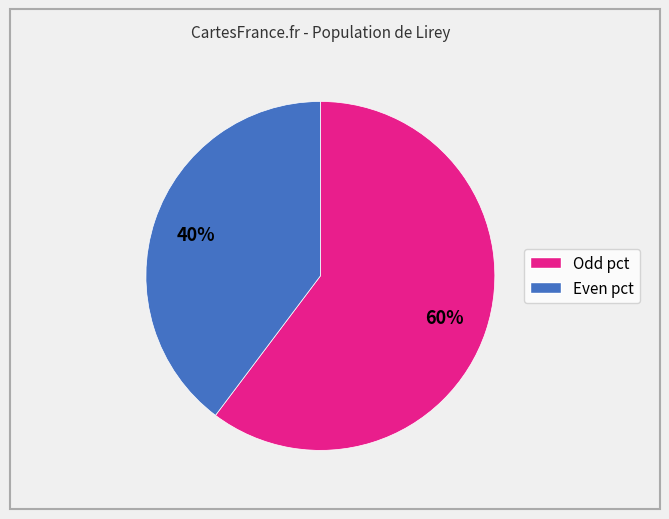

Is there any slice that represents more than half of the pie?

Yes